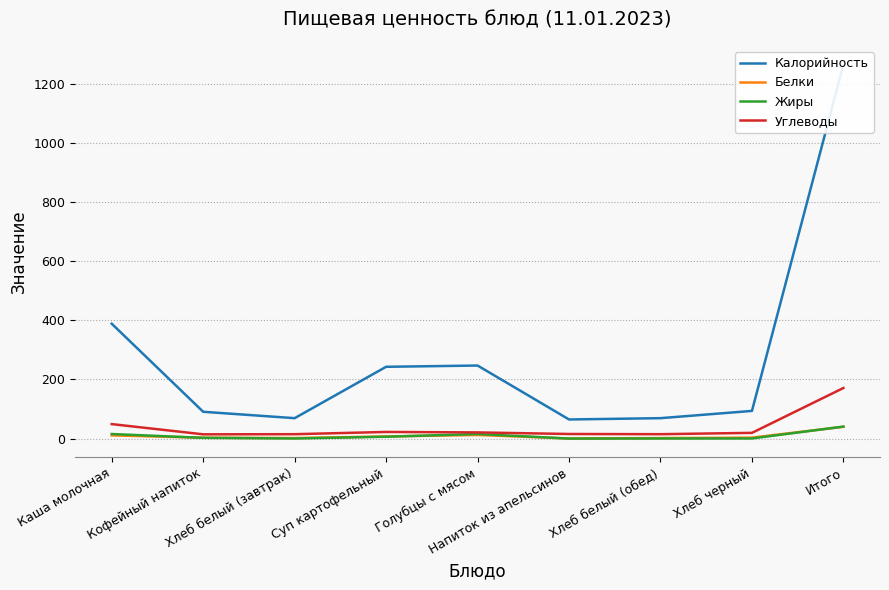

What is the label of the 4th point from the left?

Суп картофельный